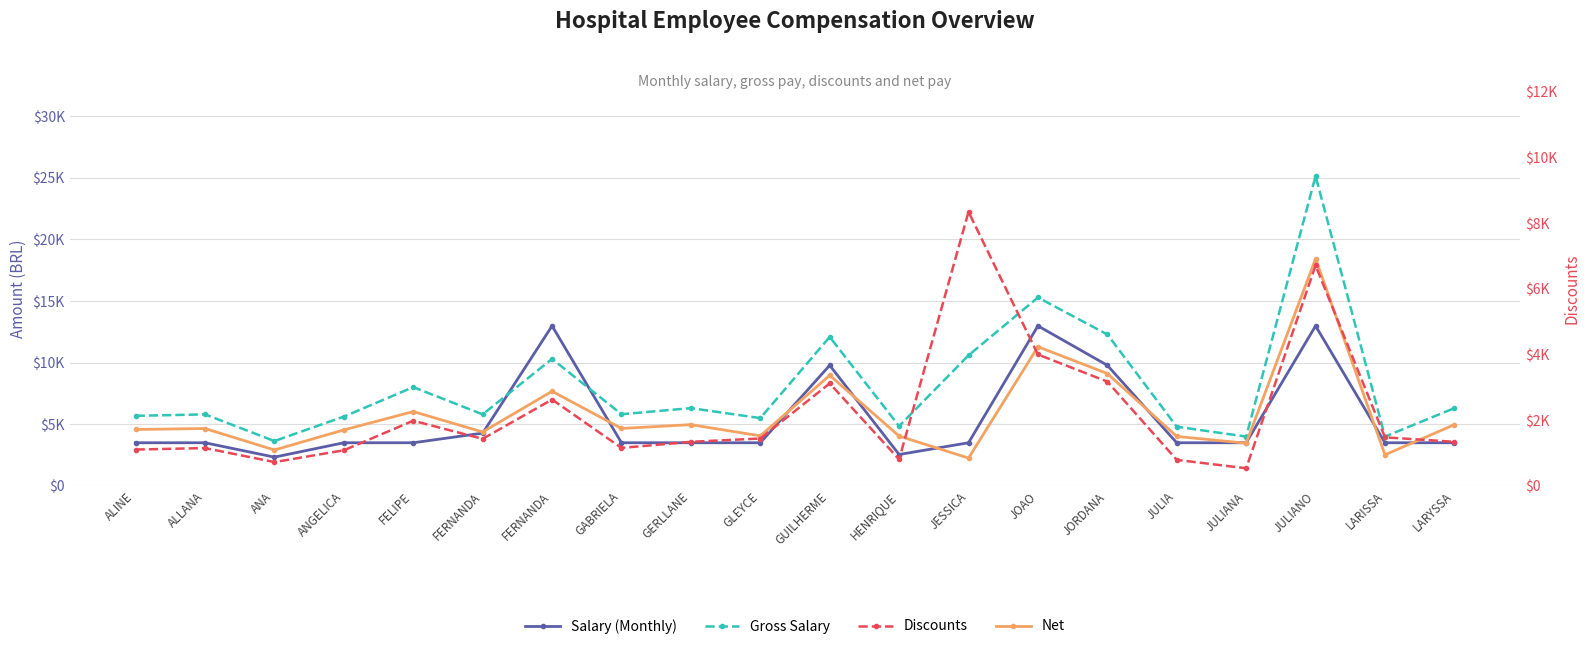

What is the lowest value of the Net series?

2254.8